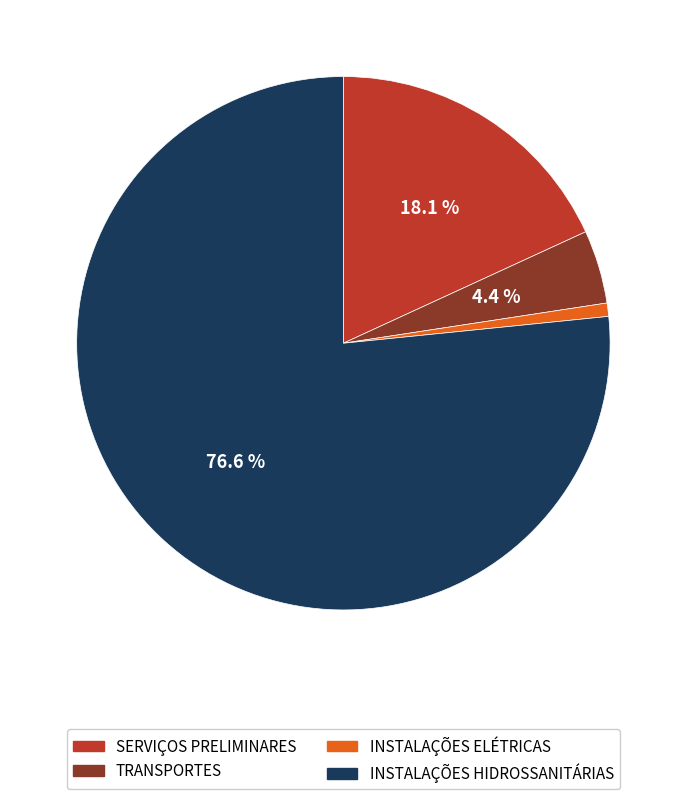

To the nearest percent, what is the difference between the largest and smallest slice percentages?

76%